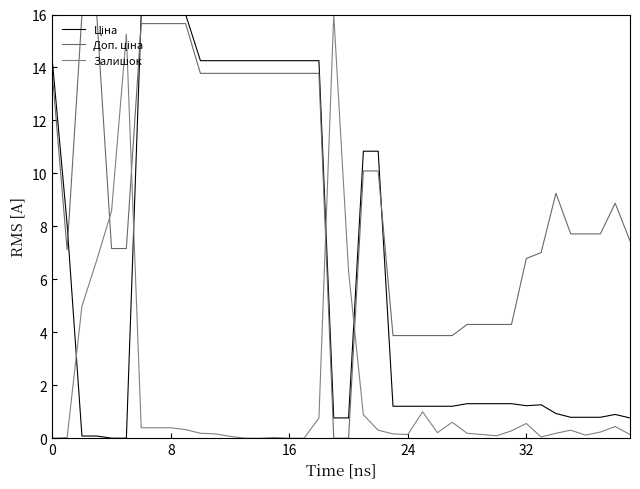

How many lines are shown in the chart?

3